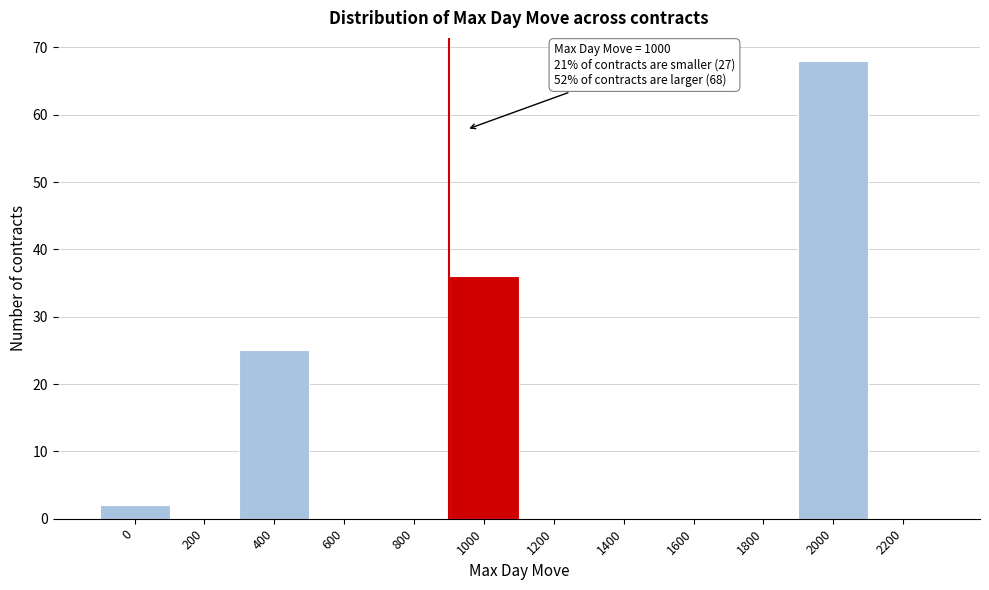

Reading right to left, transcribe all the data shown in this chart.

2200=0	2000=68	1800=0	1600=0	1400=0	1200=0	1000=36	800=0	600=0	400=25	200=0	0=2